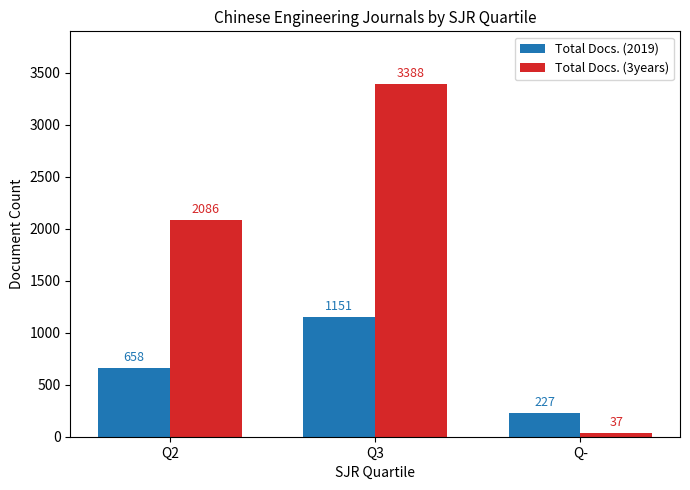

What is the difference between the Total Docs. (3years) values at Q- and Q2?

2049